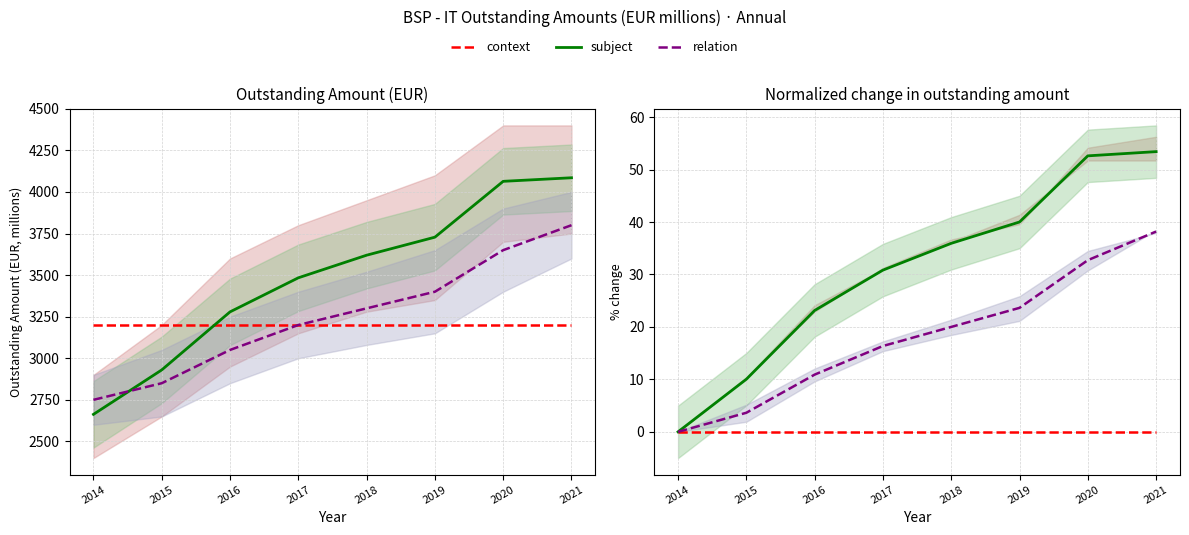

At which label does context reach its peak?

2014